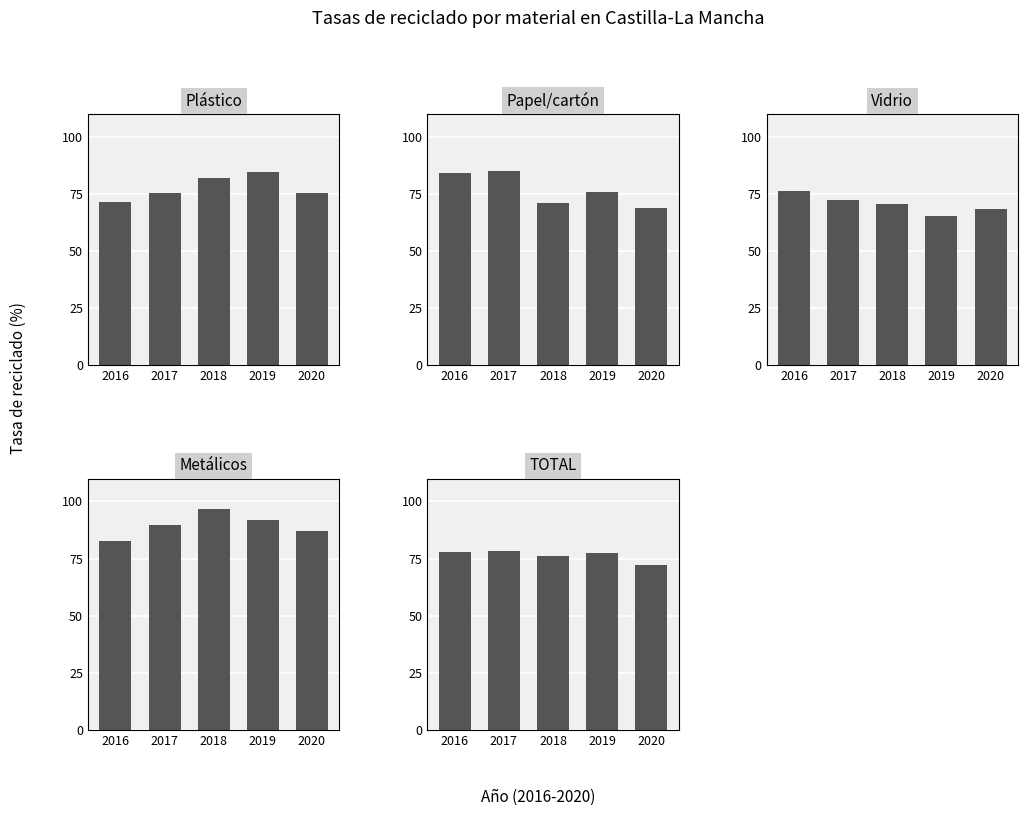

Which category has the highest value across all series?

2018